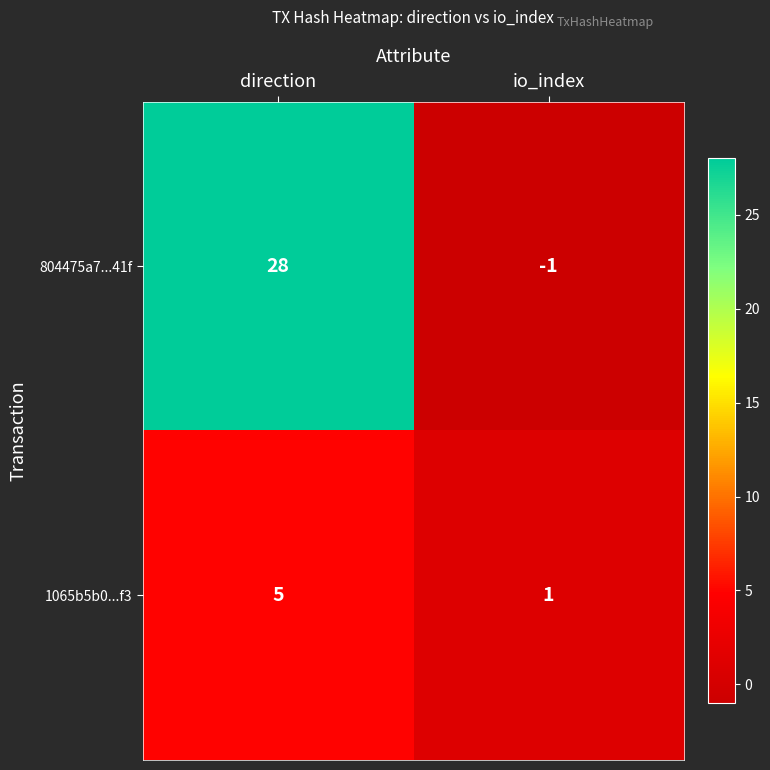

Reading left to right, extract all data points from this chart.

804475a7...41f: 28	-1
1065b5b0...f3: 5	1